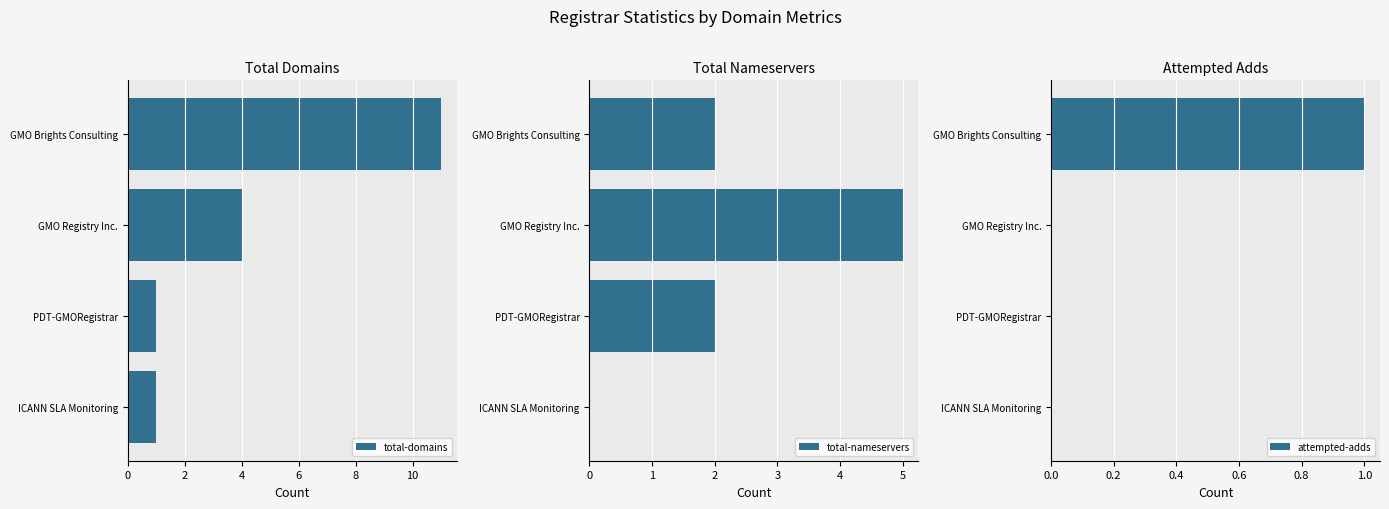

Which category has the highest value in the total-nameservers series?

GMO Registry Inc.